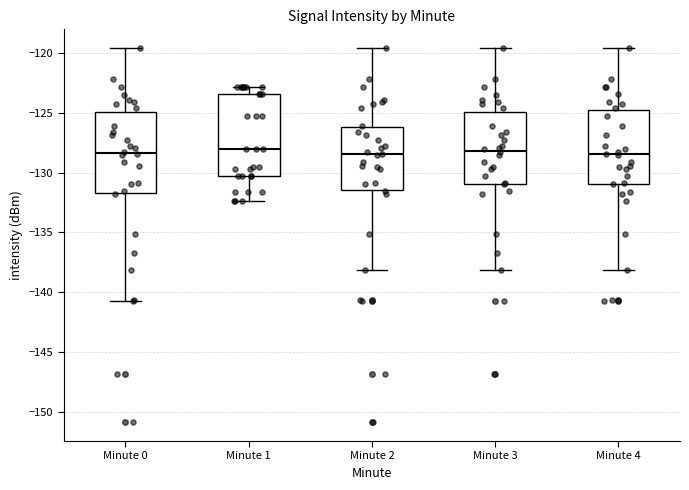

Reading left to right, transcribe this box plot: for each box, give where its median line is, the range the box spans, and where its two whiskers end, as read against the y-axis. The values are not printed on the chart, so give them approximately, as read against the axis.

Minute 0: median -128.5, box -131.5 to -125.0, whiskers -140.5 to -119.5
Minute 1: median -128.0, box -130.5 to -123.5, whiskers -132.5 to -123.0
Minute 2: median -128.5, box -131.5 to -126.0, whiskers -138.0 to -119.5
Minute 3: median -128.0, box -131.0 to -125.0, whiskers -138.0 to -119.5
Minute 4: median -128.5, box -131.0 to -125.0, whiskers -138.0 to -119.5